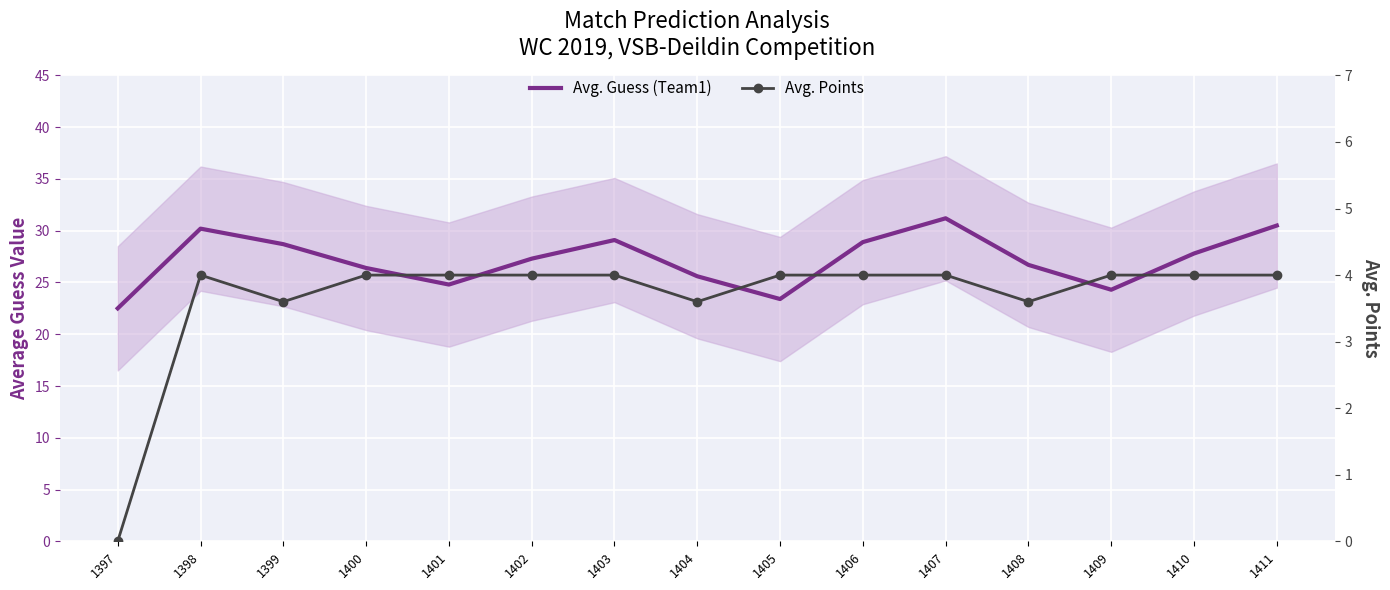

Reading right to left, what are all the values shown in this chart?

Avg. Guess (Team1): 30.5	27.8	24.3	26.7	31.2	28.9	23.4	25.6	29.1	27.3	24.8	26.4	28.7	30.2	22.5
Avg. Points: 4.0	4.0	4.0	3.6	4.0	4.0	4.0	3.6	4.0	4.0	4.0	4.0	3.6	4.0	0.0